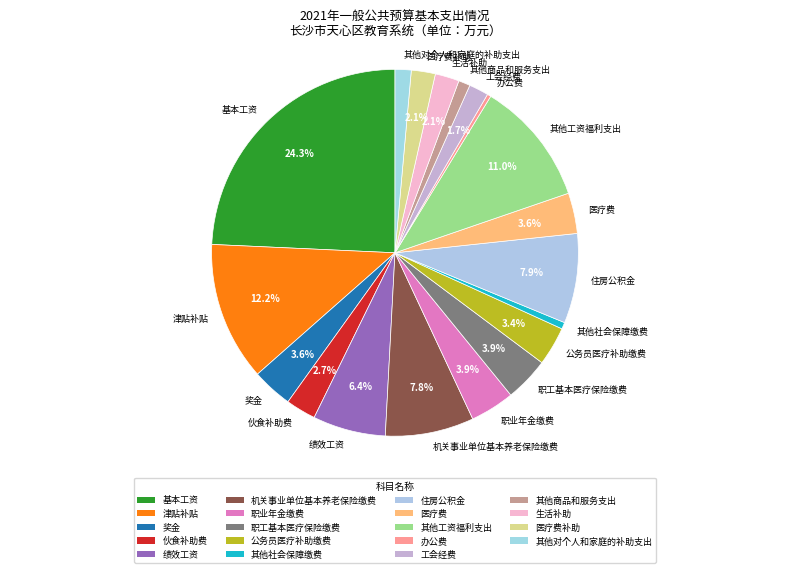

How many slices are in this pie chart?

19